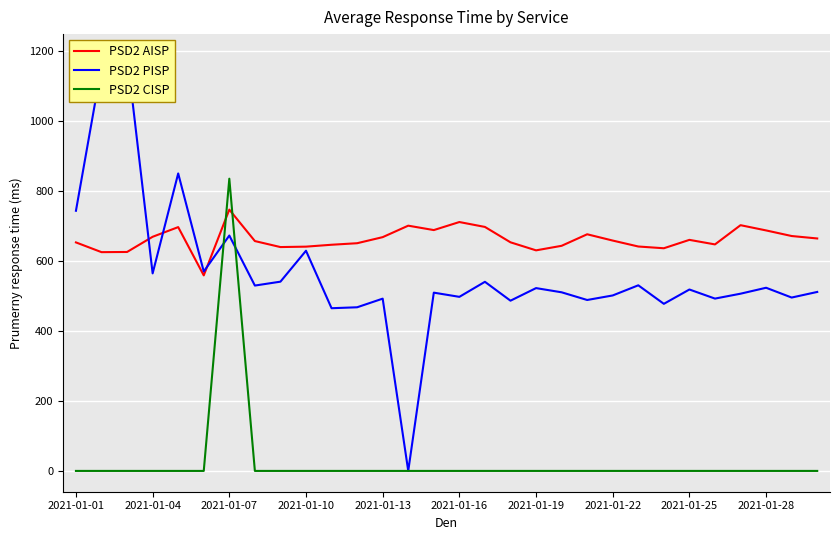

Which series ends up on top after the final intersection of PSD2 AISP and PSD2 CISP?

PSD2 AISP